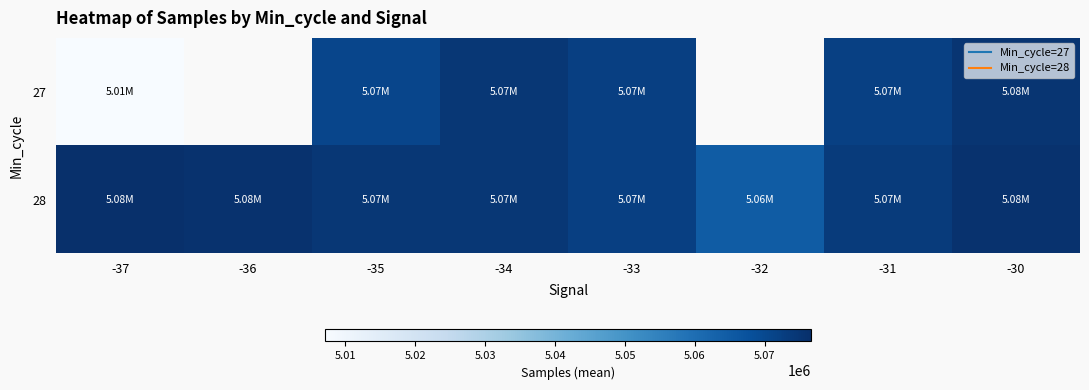

The 27 series shows 5007133.0 at -37. True or false?

True